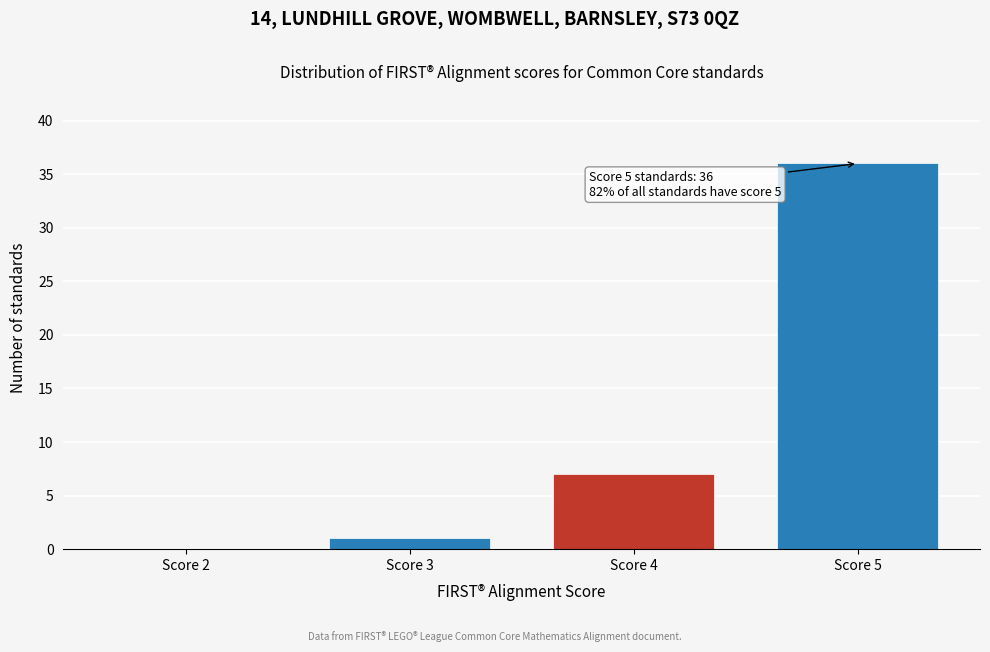

Reading left to right, list all the values displayed in this chart.

Score 2=0	Score 3=1	Score 4=7	Score 5=36